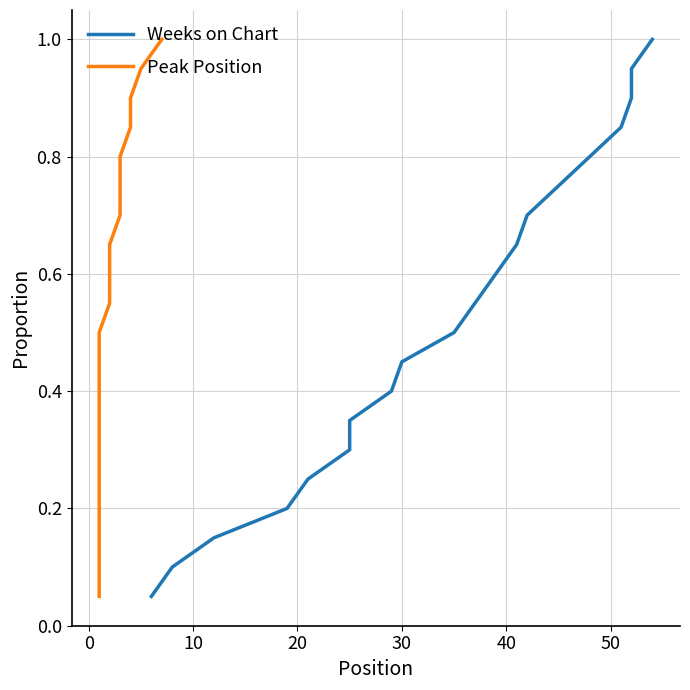

Does the chart display data point markers on the line(s)?

No